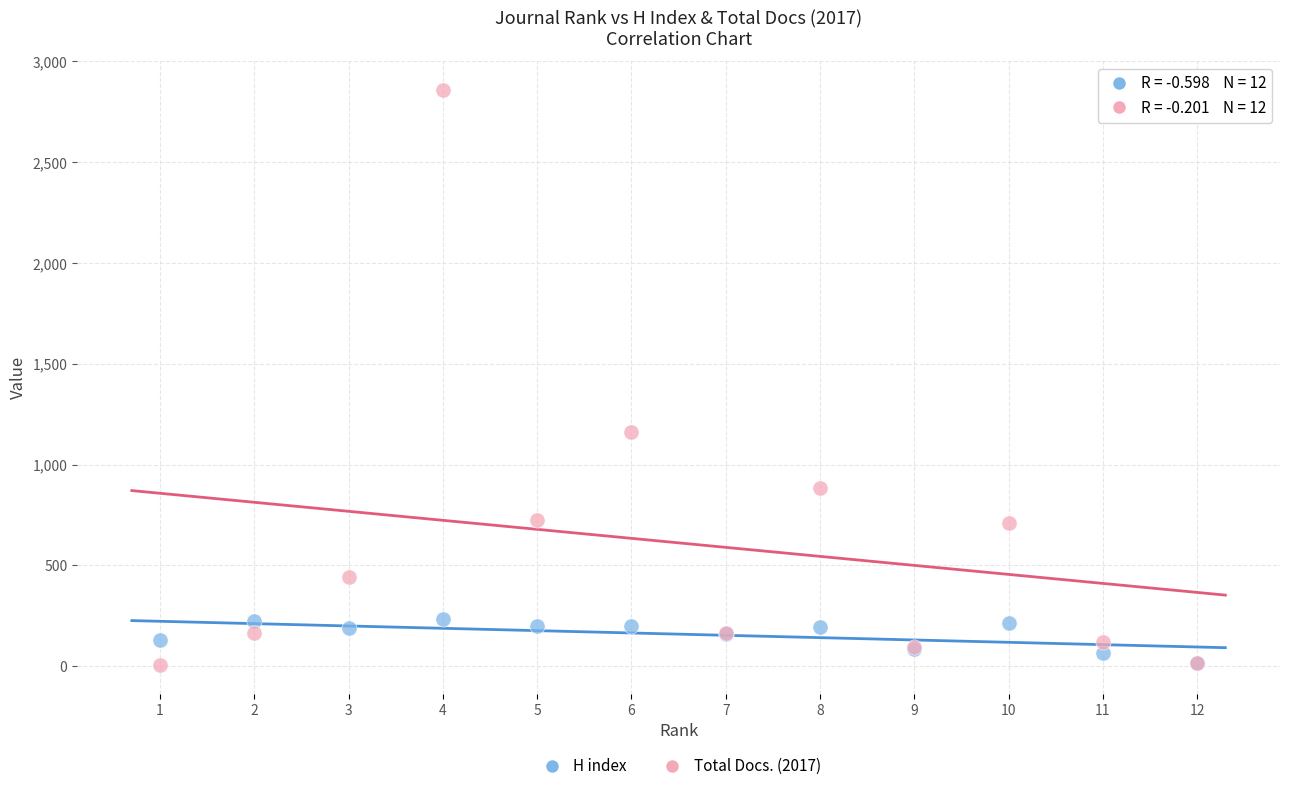

Across all series, what Y value is closest to 1432?

1160